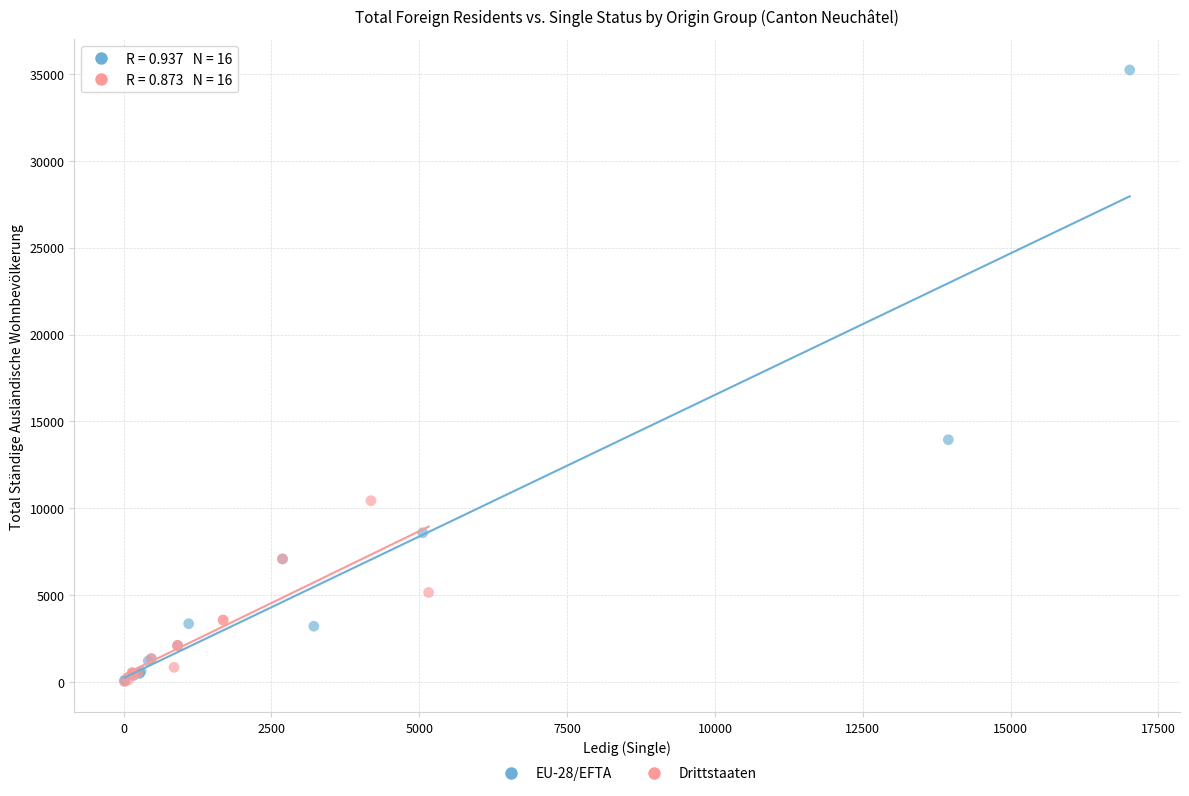

Which series has the largest Y range (max minus min)?

EU-28/EFTA